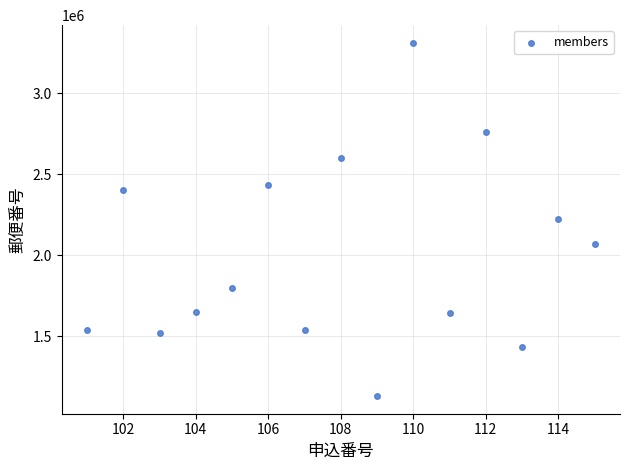

What is the range of Y values (max minus min)?

2180054